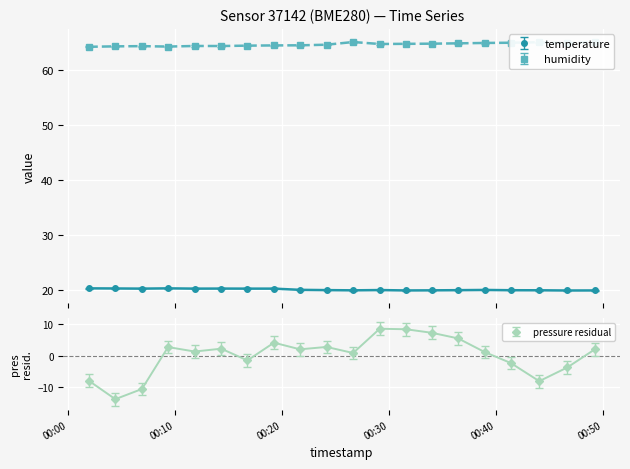

Where is the first local maximum for temperature?

2022-08-19T00:09:23